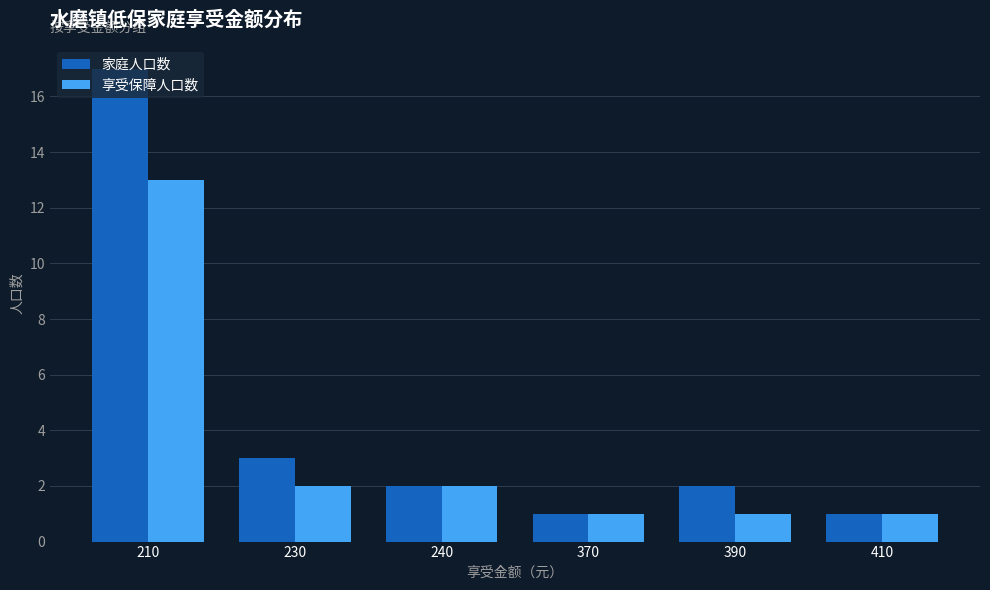

Reading left to right, list all the values displayed in this chart.

家庭人口数: 17	3	2	1	2	1
享受保障人口数: 13	2	2	1	1	1